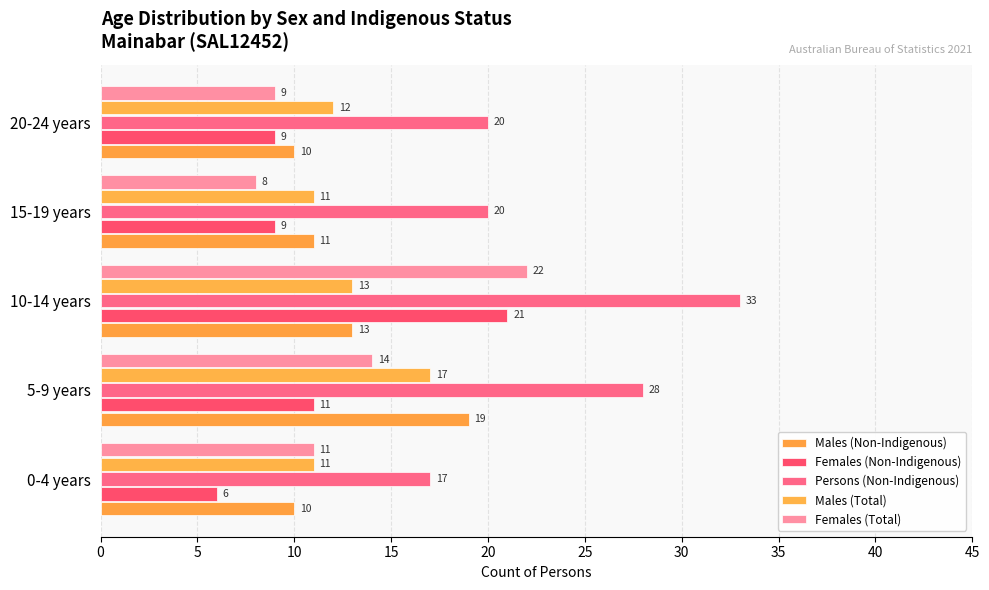

What is the sum of all Persons (Non-Indigenous) values?

118